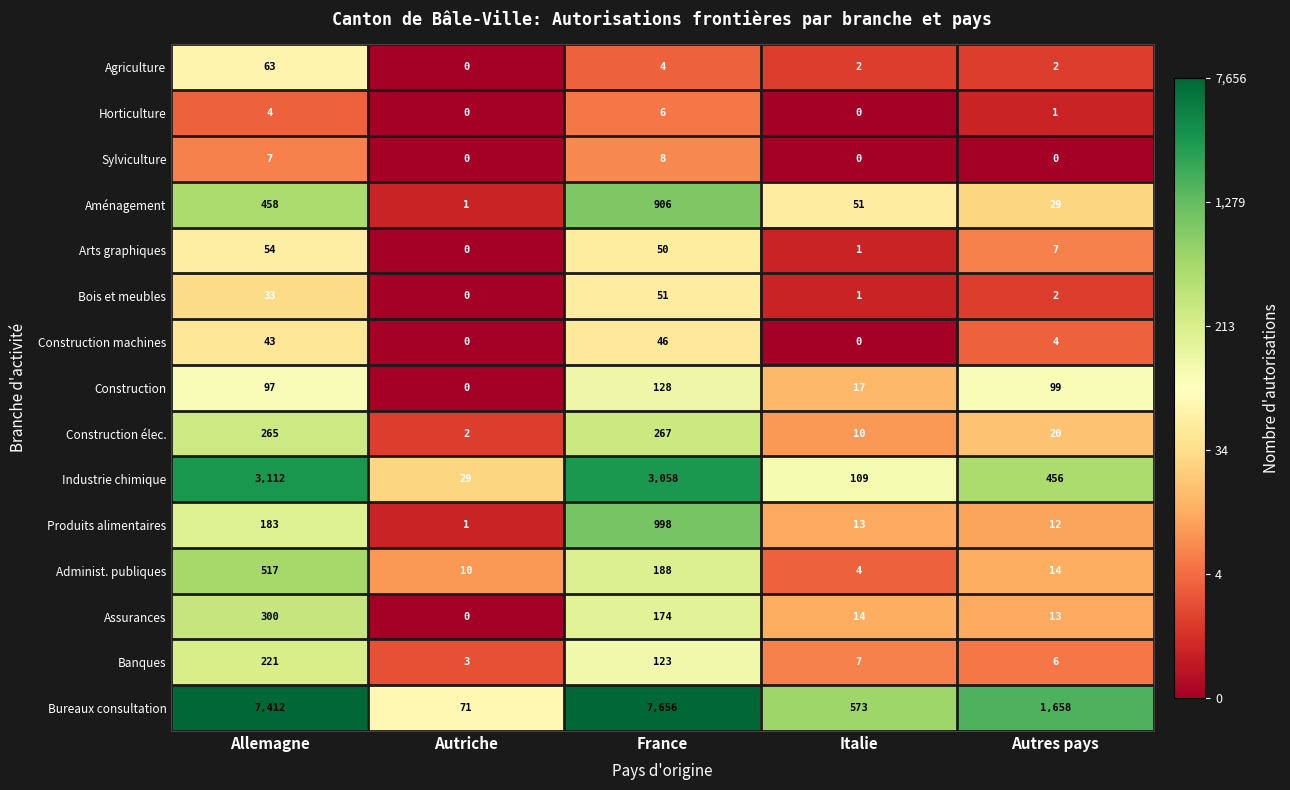

What is the spread (max minus min) of values at Italie?

573